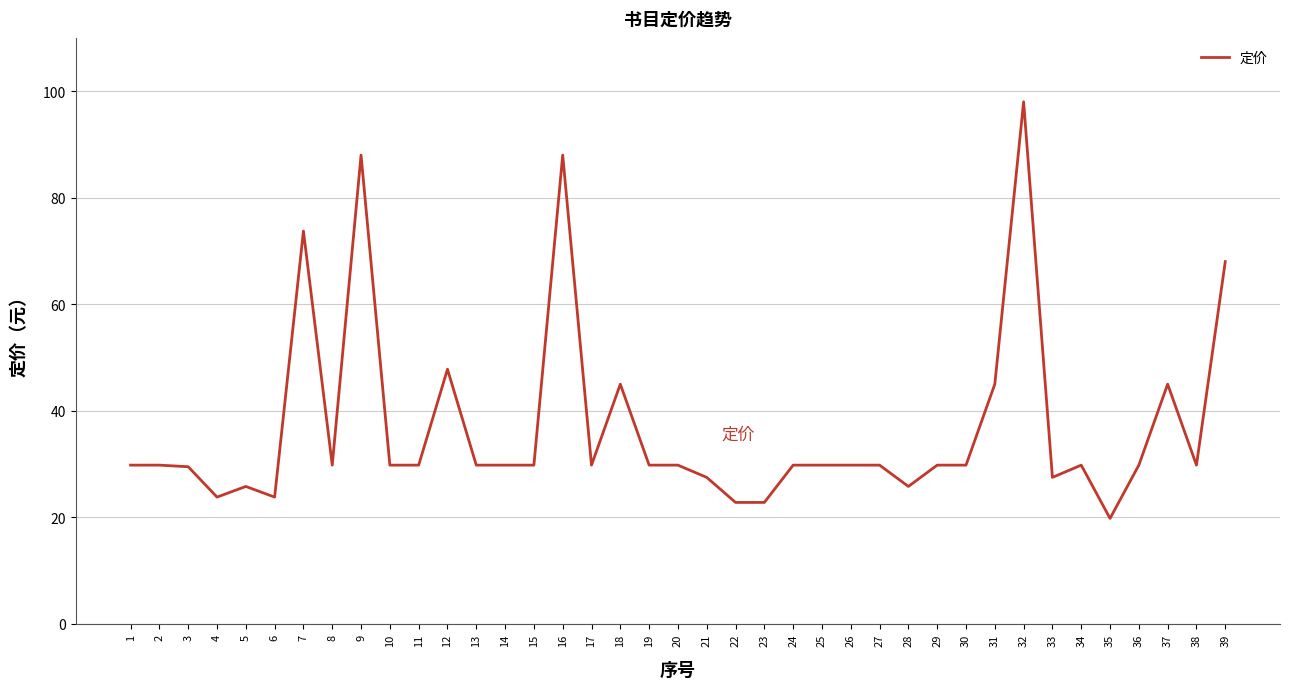

What is the ratio of the value at 3 to the value at 39?

0.4